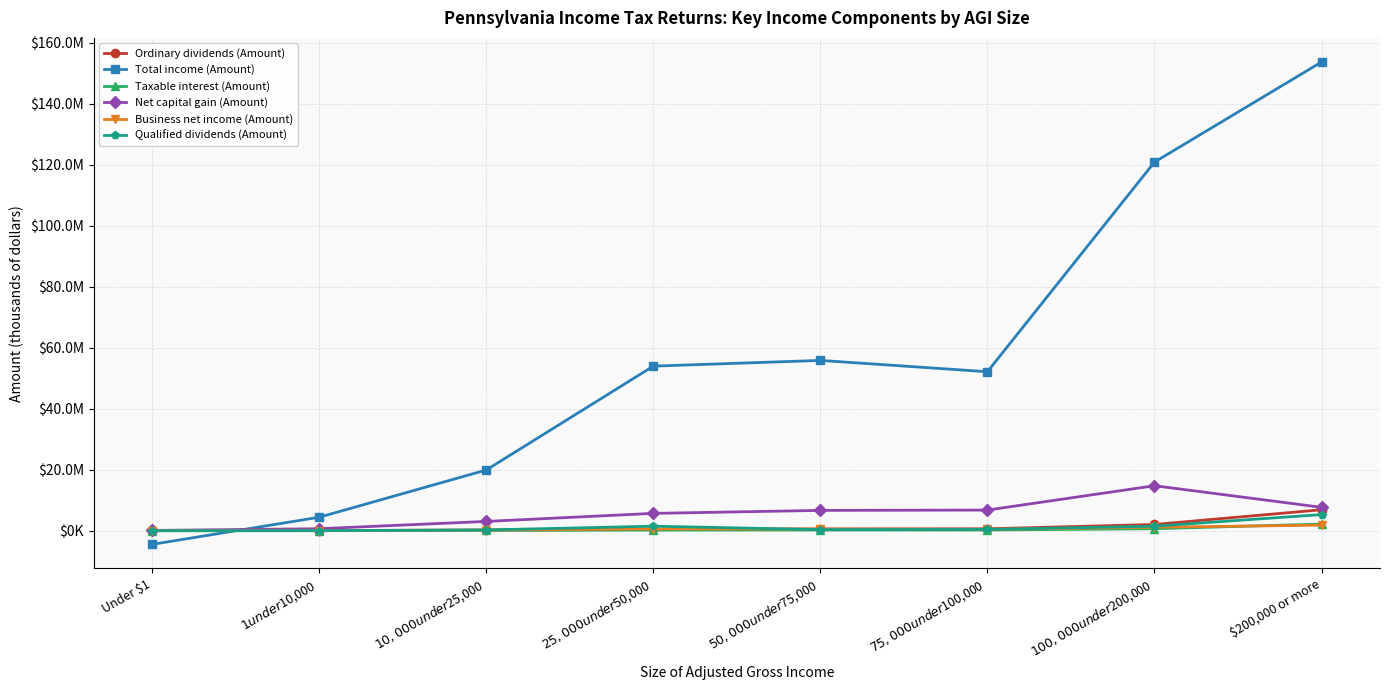

What are all the series names shown in the legend?

Ordinary dividends (Amount), Total income (Amount), Taxable interest (Amount), Net capital gain (Amount), Business net income (Amount), Qualified dividends (Amount)